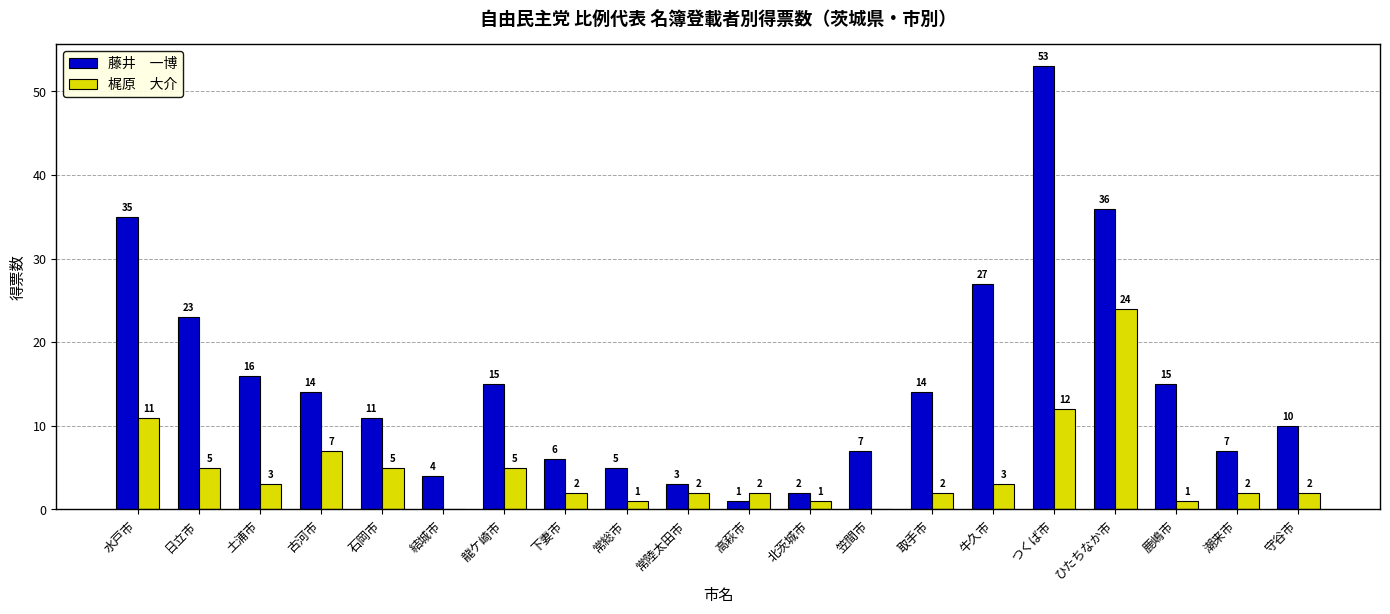

What is the greatest value displayed?

53